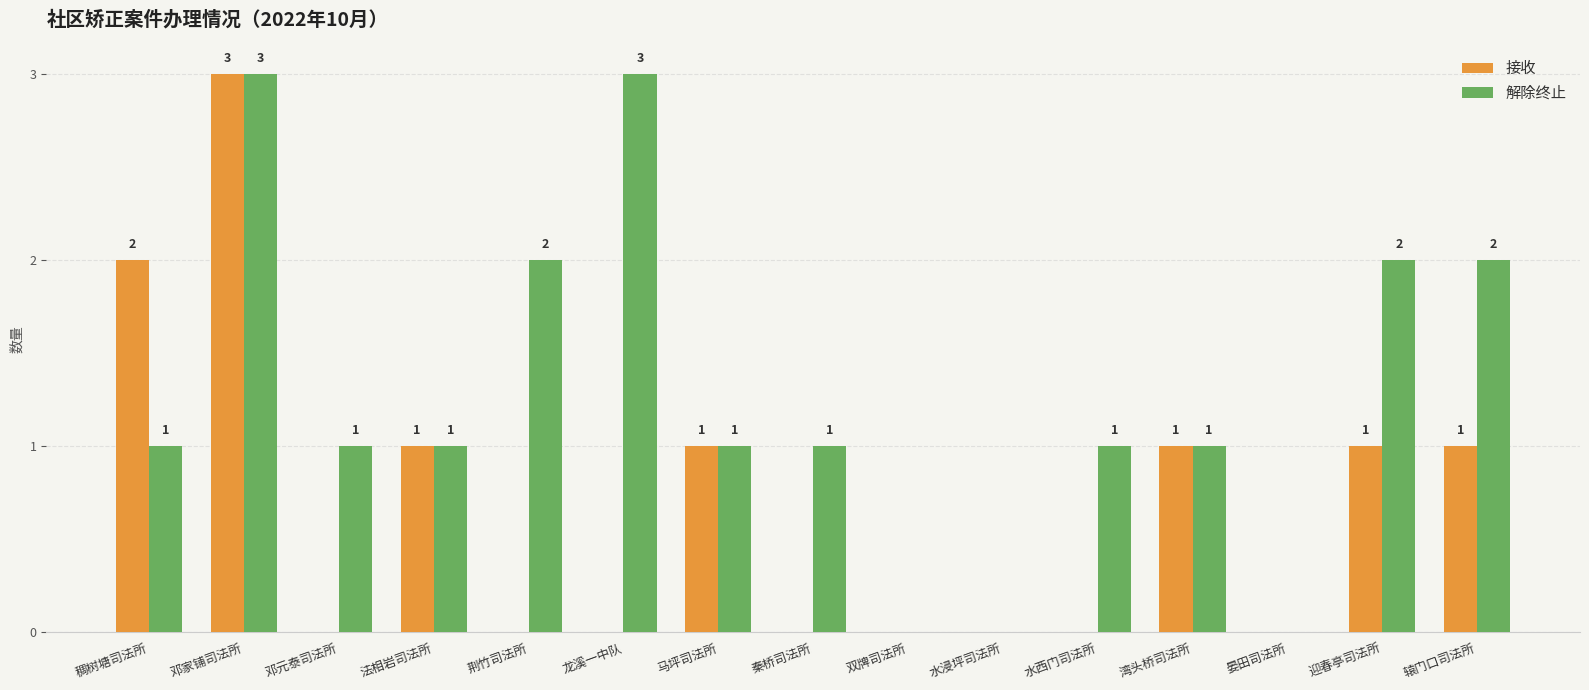

What are all the series names shown in the legend?

接收, 解除终止